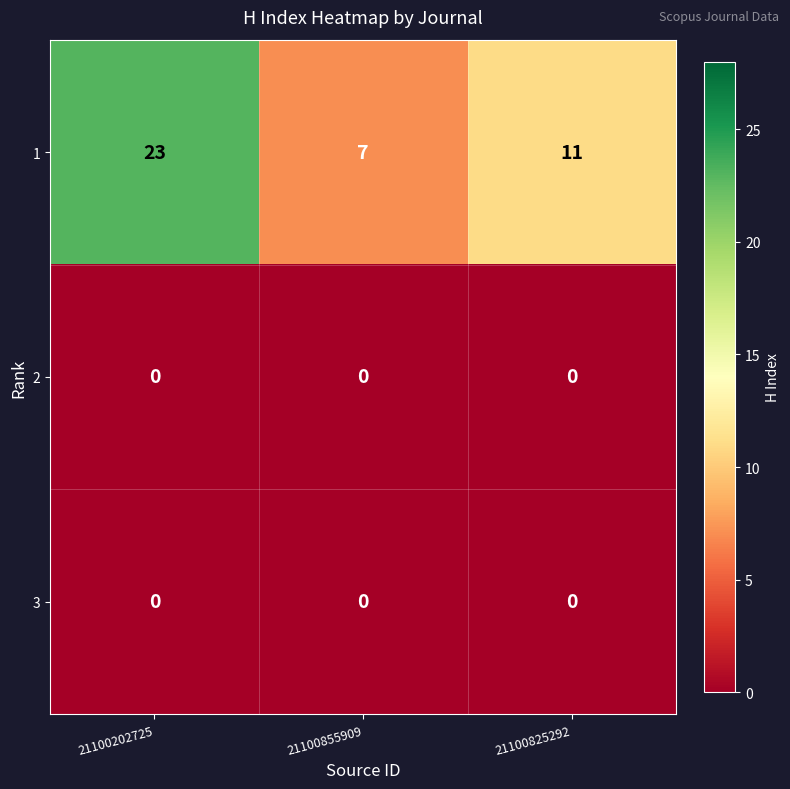

What is the maximum value shown in the chart?

23